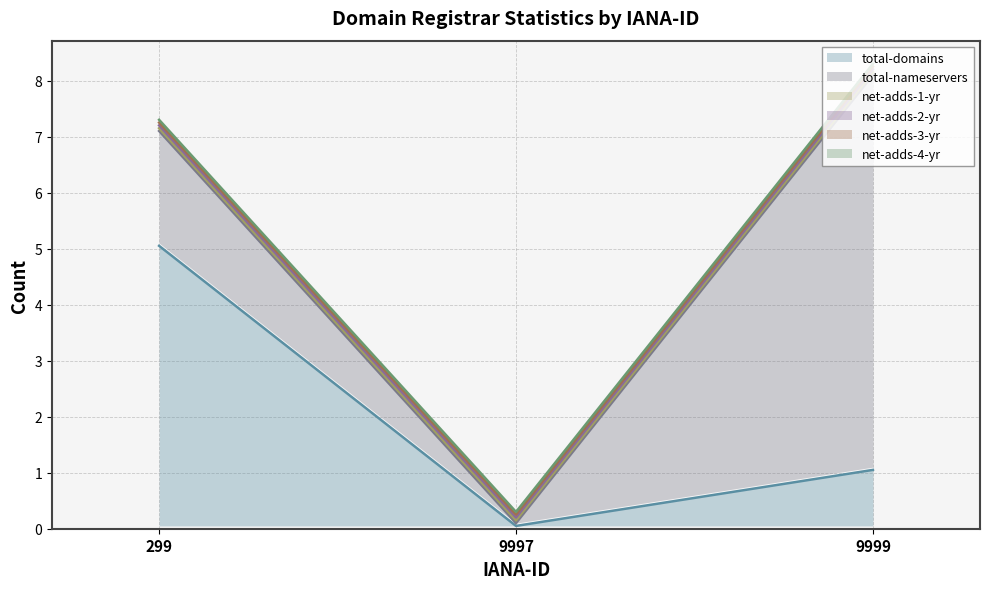

At which label does total-nameservers reach its peak?

9999